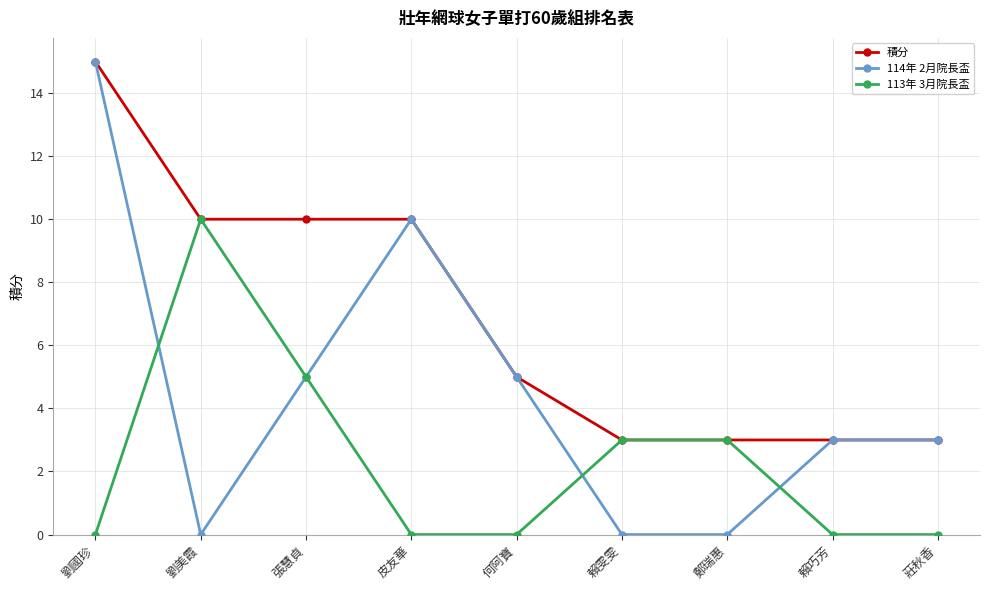

Rank the series by their average value, from lowest to highest.

113年 3月院長盃, 114年 2月院長盃, 積分